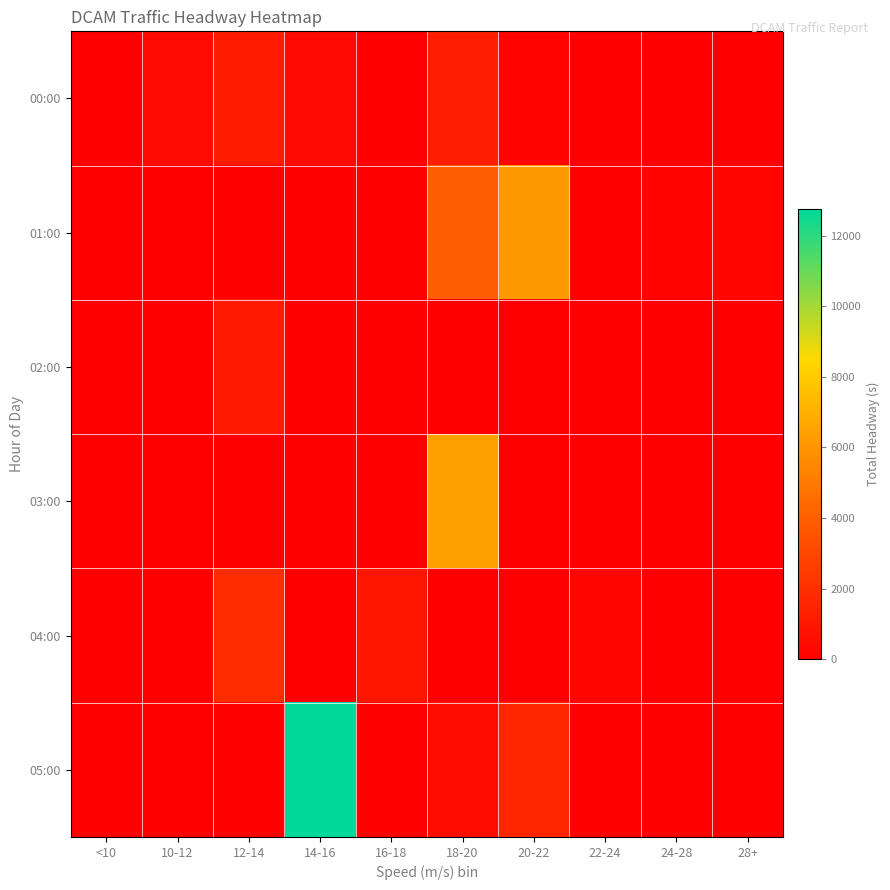

Which series has the largest range (max minus min)?

05:00